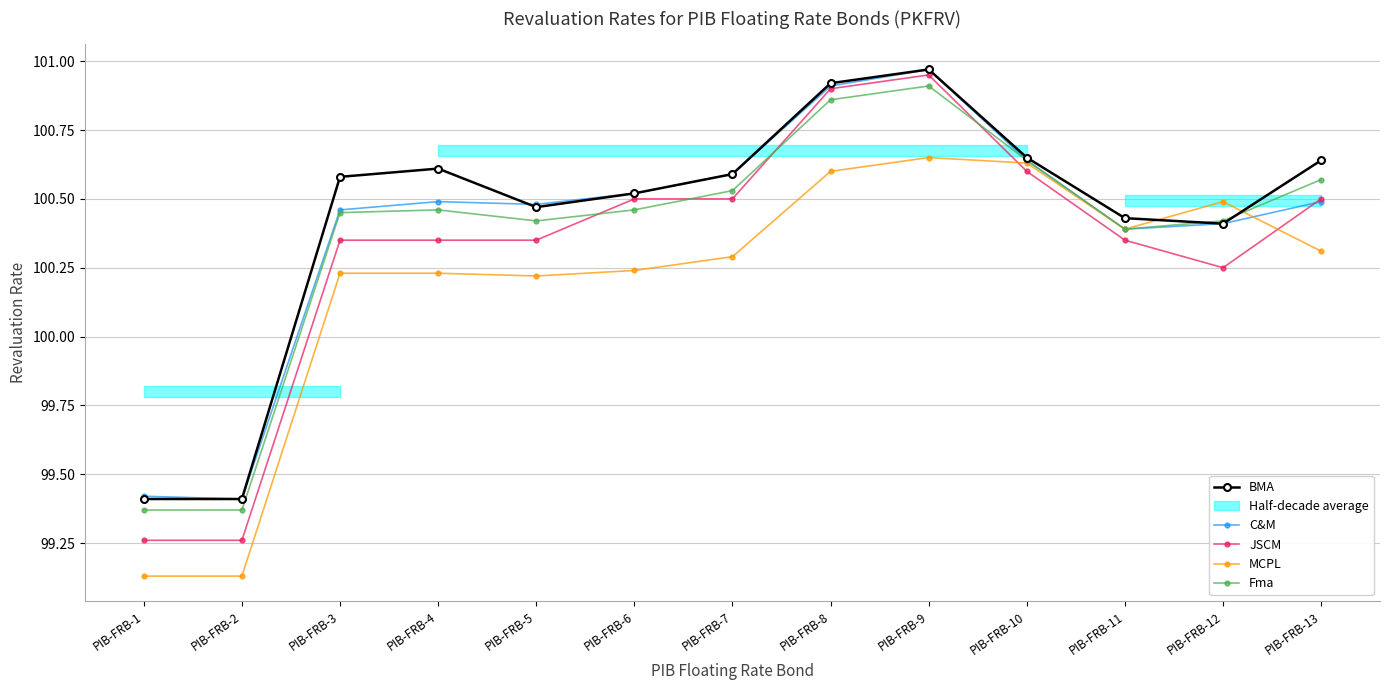

Between PIB-FRB-3 and PIB-FRB-4, which is larger?

PIB-FRB-4